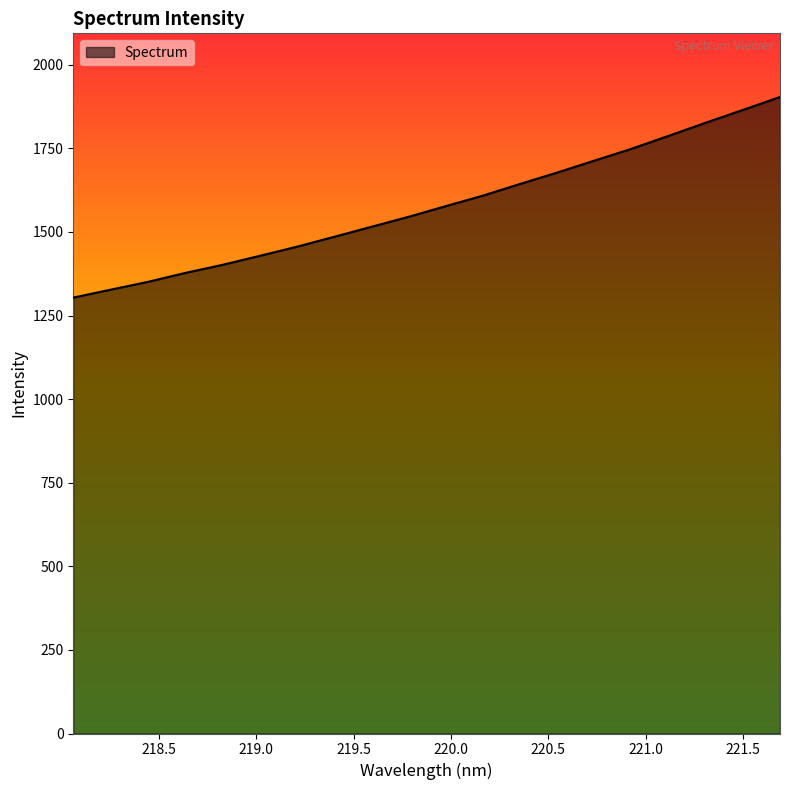

What is the greatest value displayed?

1903.6